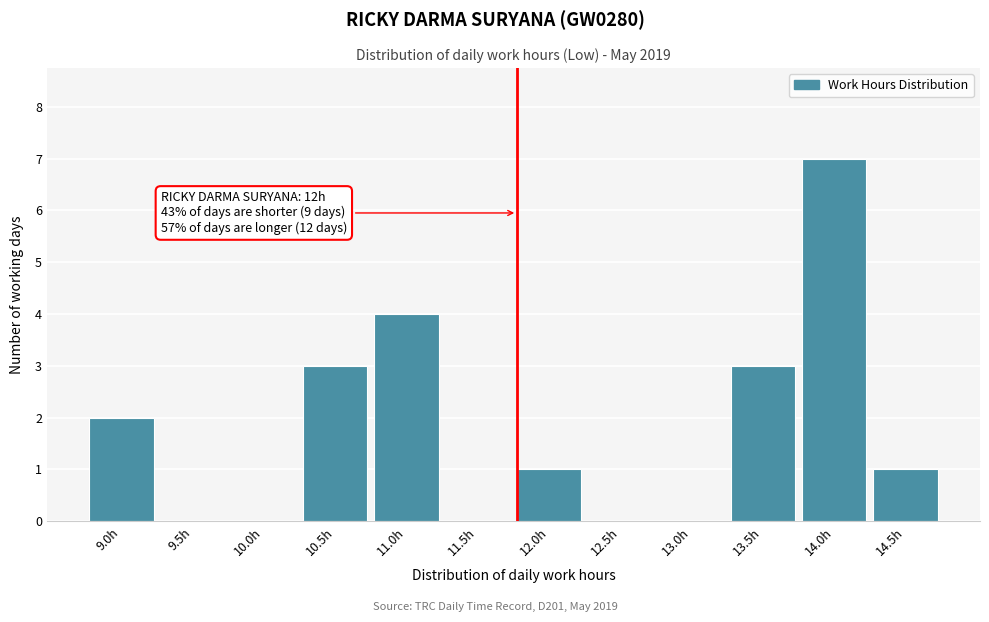

Reading left to right, list all the values displayed in this chart.

9.0h=2	9.5h=0	10.0h=0	10.5h=3	11.0h=4	11.5h=0	12.0h=1	12.5h=0	13.0h=0	13.5h=3	14.0h=7	14.5h=1